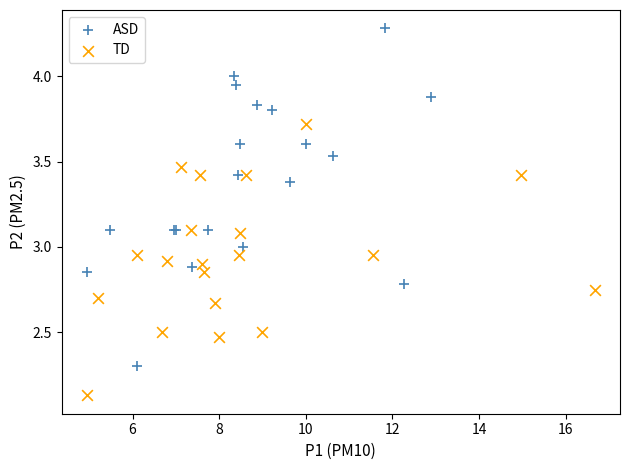

Which series contains the lowest Y value?

TD